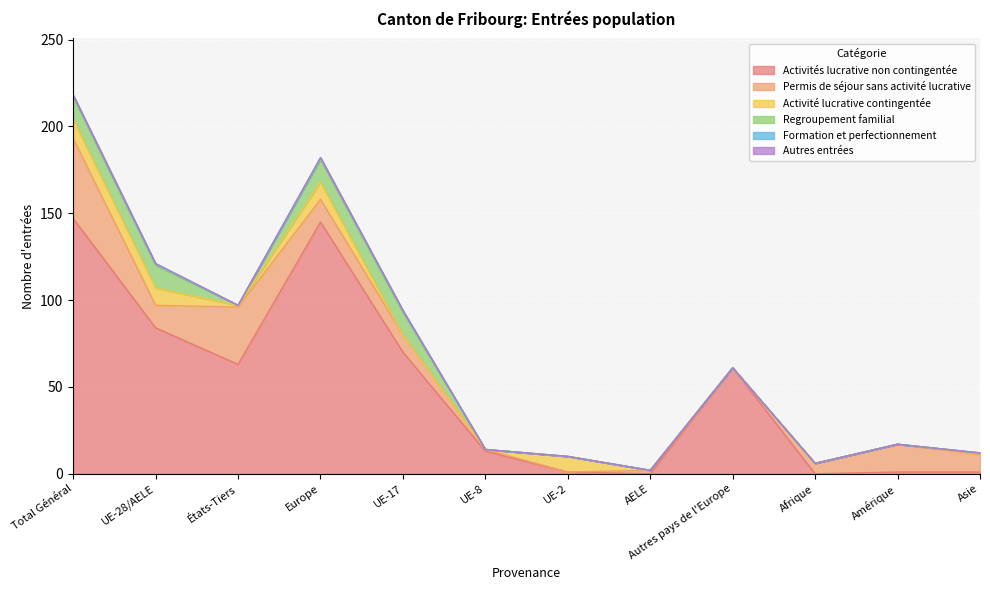

What is the sum of all Activité lucrative contingentée values?

42